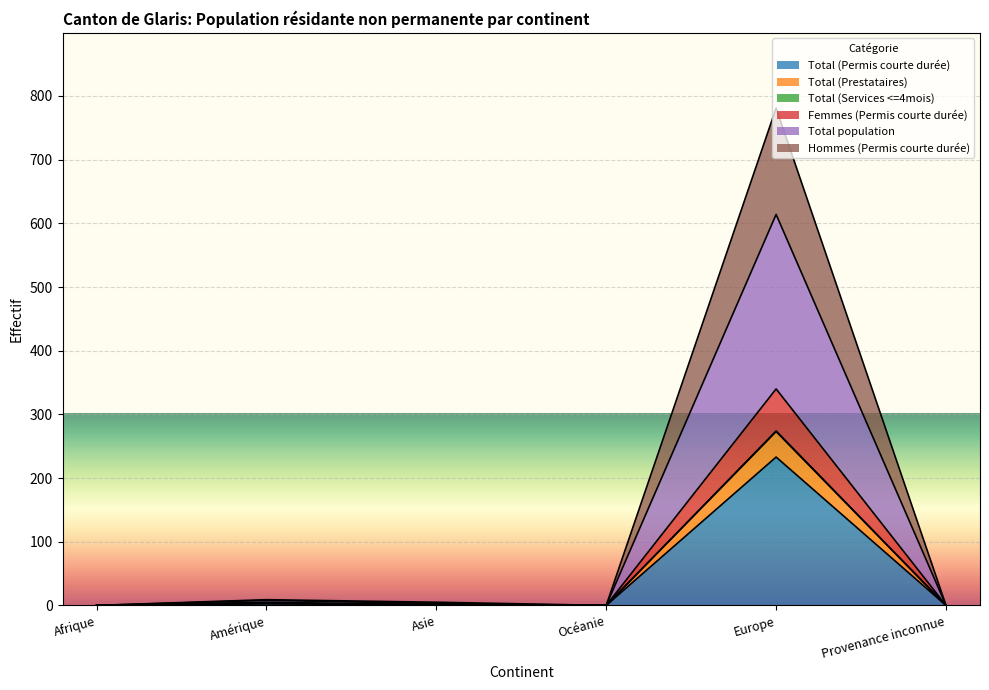

True or false: Total (Permis courte durée) has more than 2 points higher than both neighbors.

False